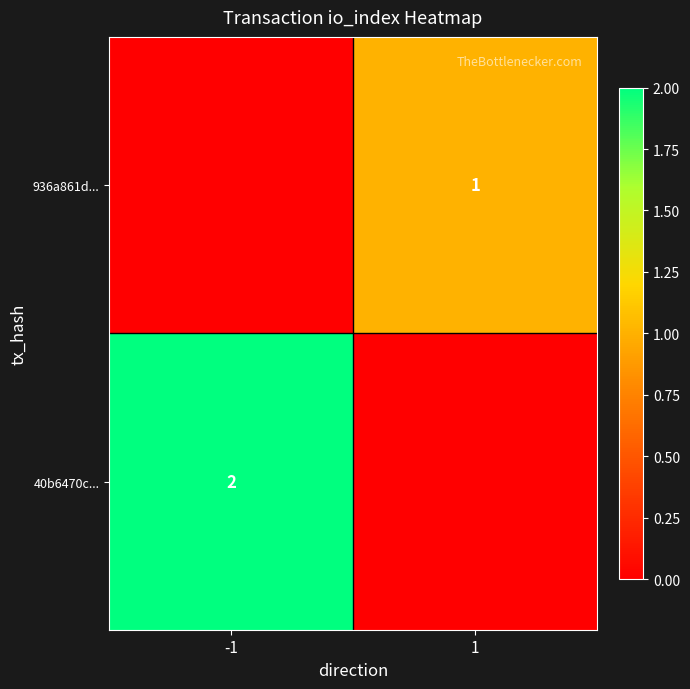

Is it true that 40b6470c... equals 2 at -1?

True